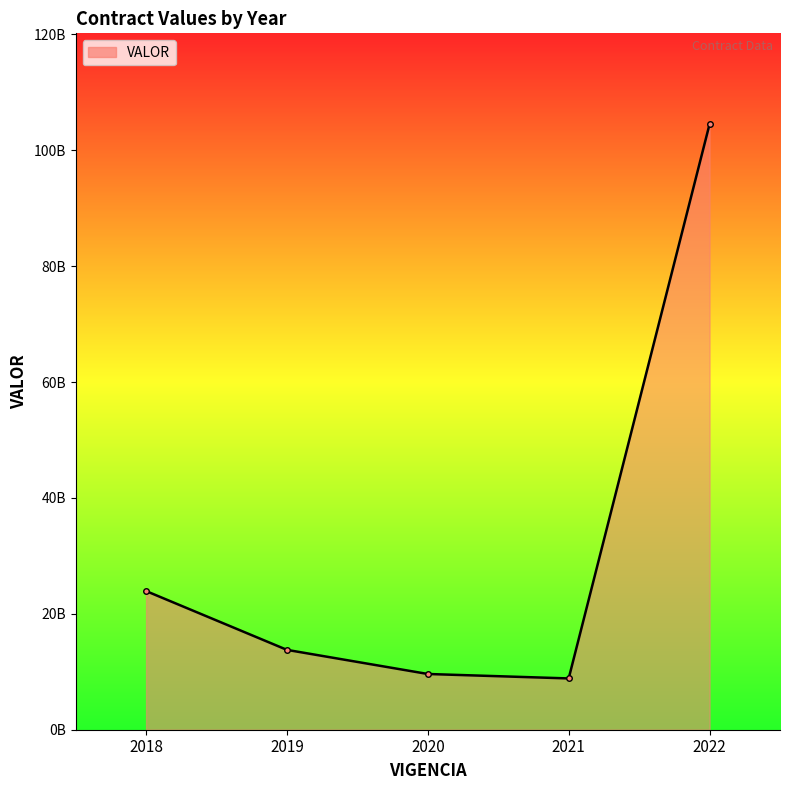

Reading left to right, list all the values displayed in this chart.

23929002984	13779105009	9616952834	8851384452	104497102570